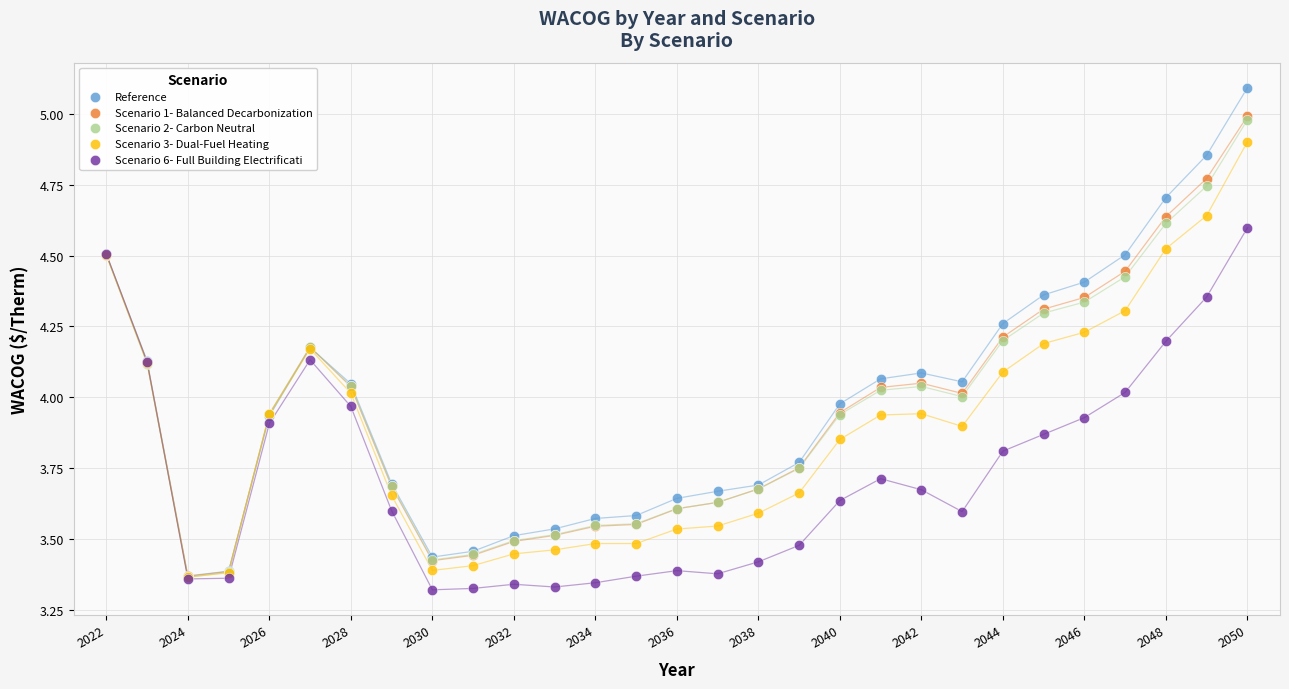

Which series has the largest Y range (max minus min)?

Reference